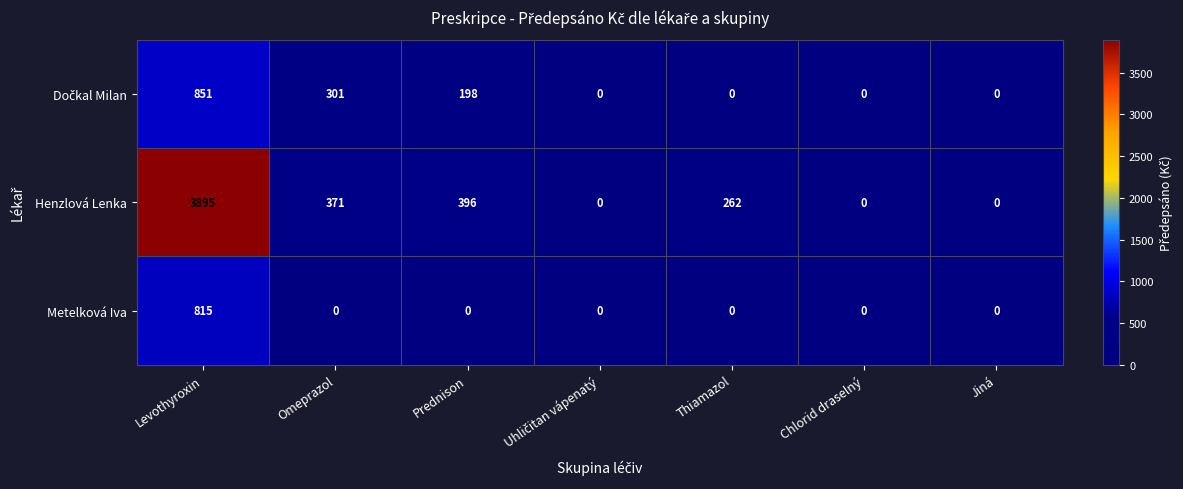

What is the greatest value displayed?

3895